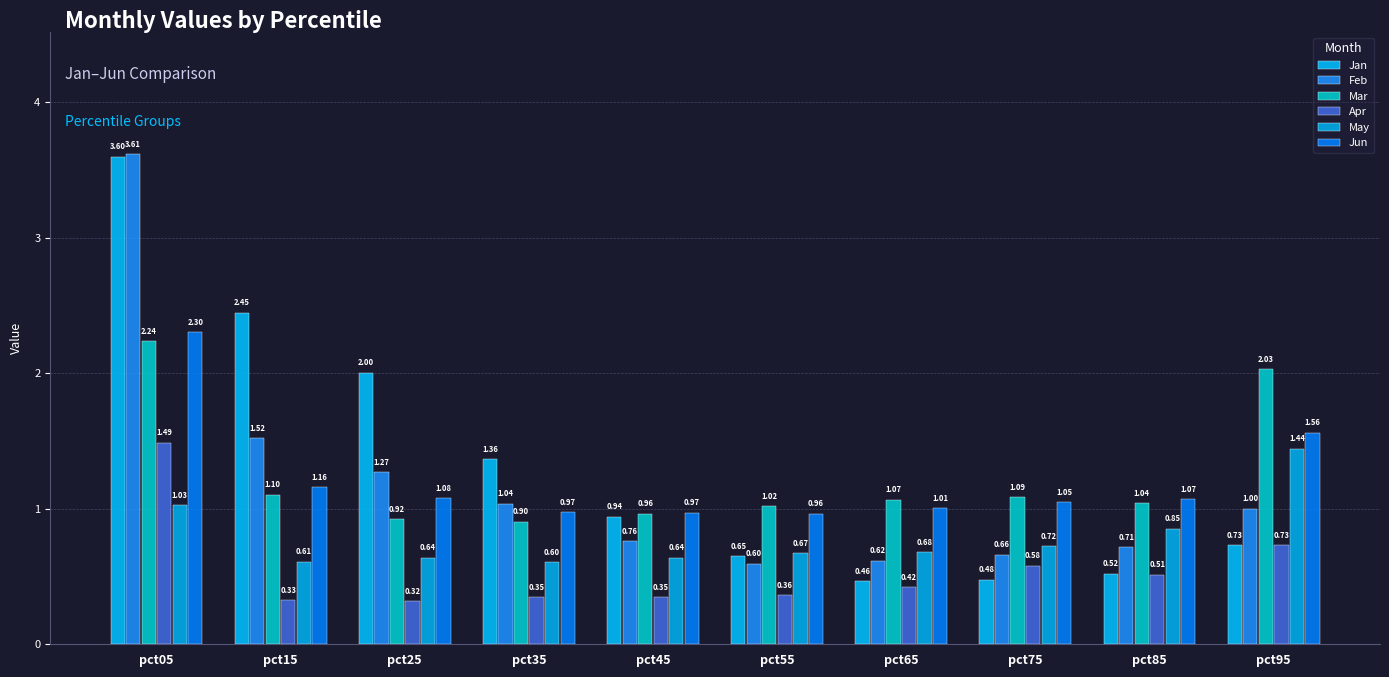

Where is Mar nearest to the value 1?

pct55